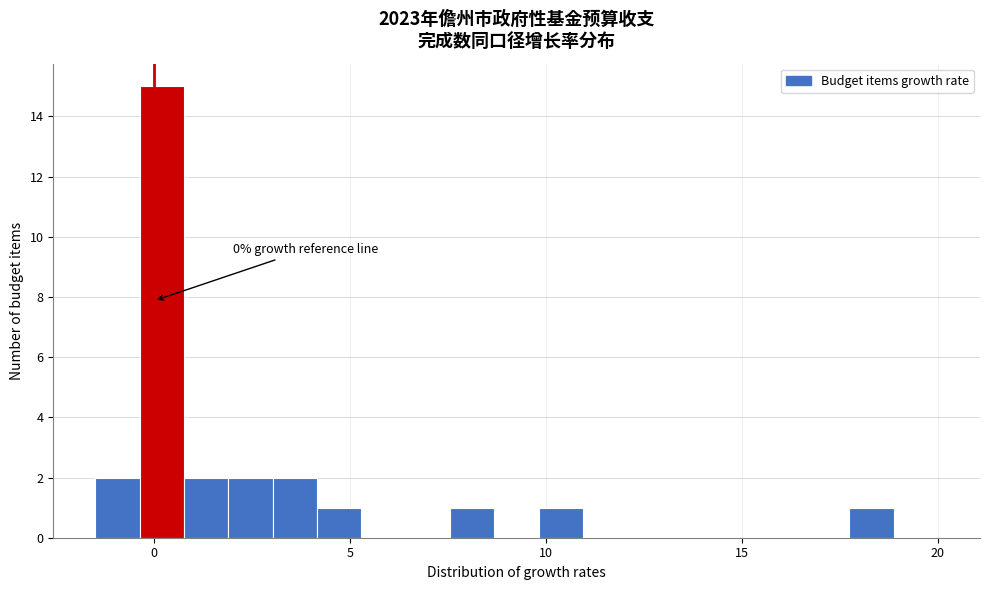

Read against the x-axis, roughly where is the centre of the tallest bar?

0.0